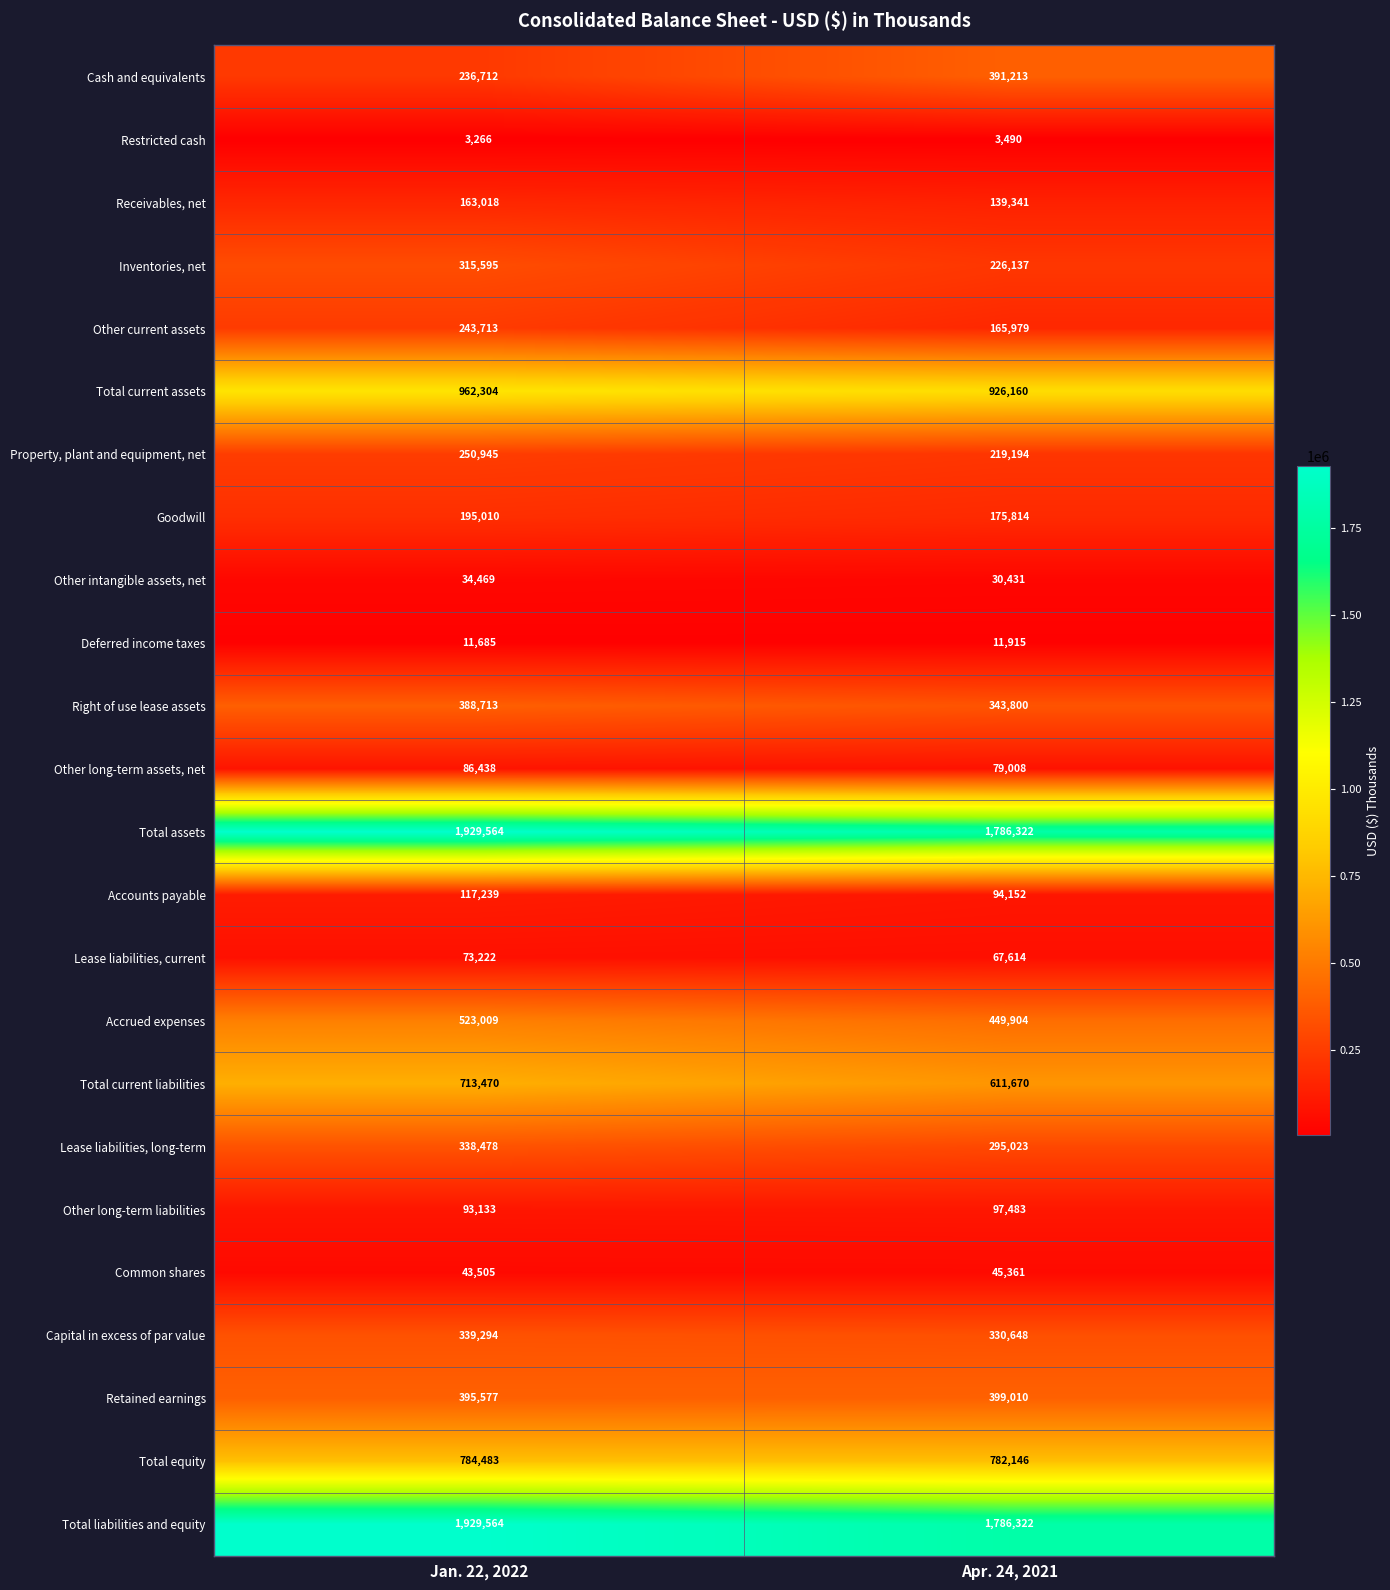

Rank the categories by Right of use lease assets value from lowest to highest.

Apr. 24, 2021, Jan. 22, 2022